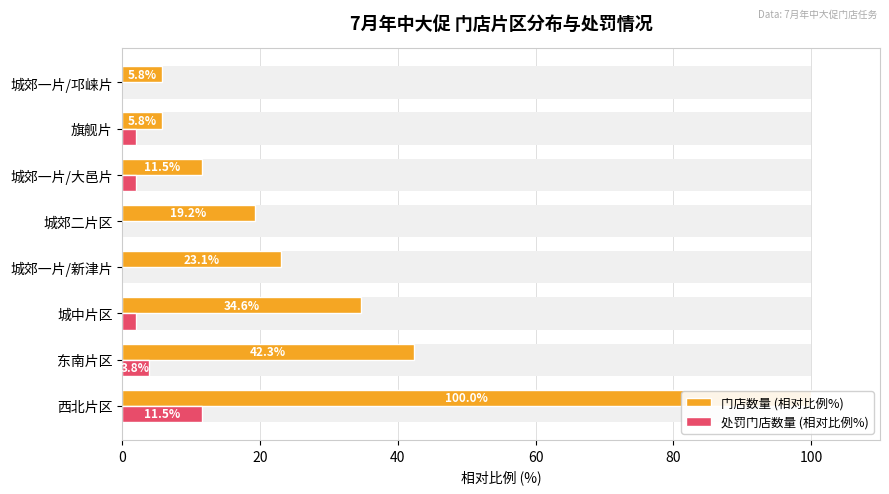

List the series in order of their overall mean, highest first.

门店数量 (相对比例%), 处罚门店数量 (相对比例%)